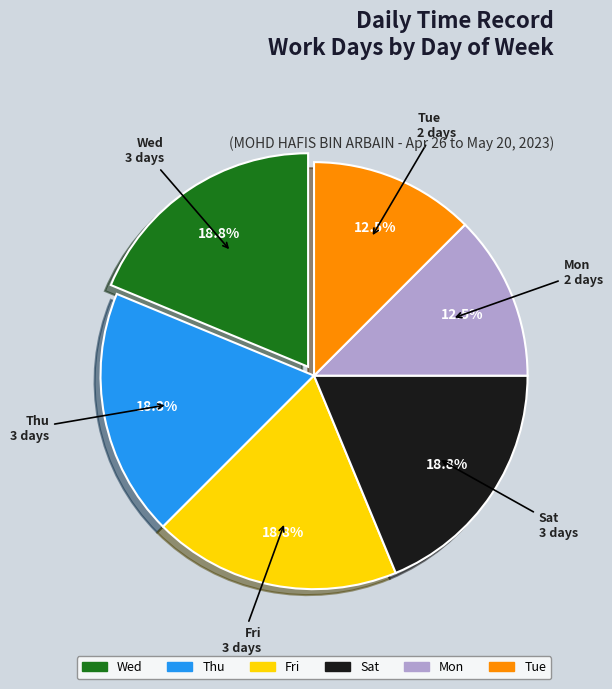

What is the ratio of the value at Sat to the value at Mon?

1.5